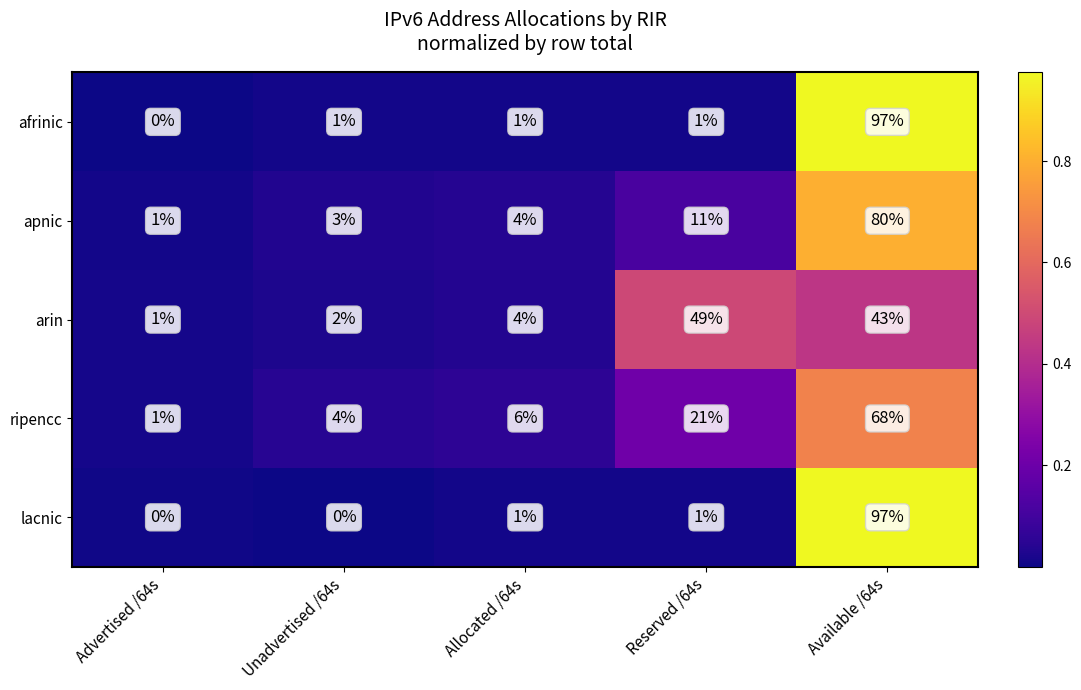

At which label does afrinic reach its minimum?

Advertised /64s